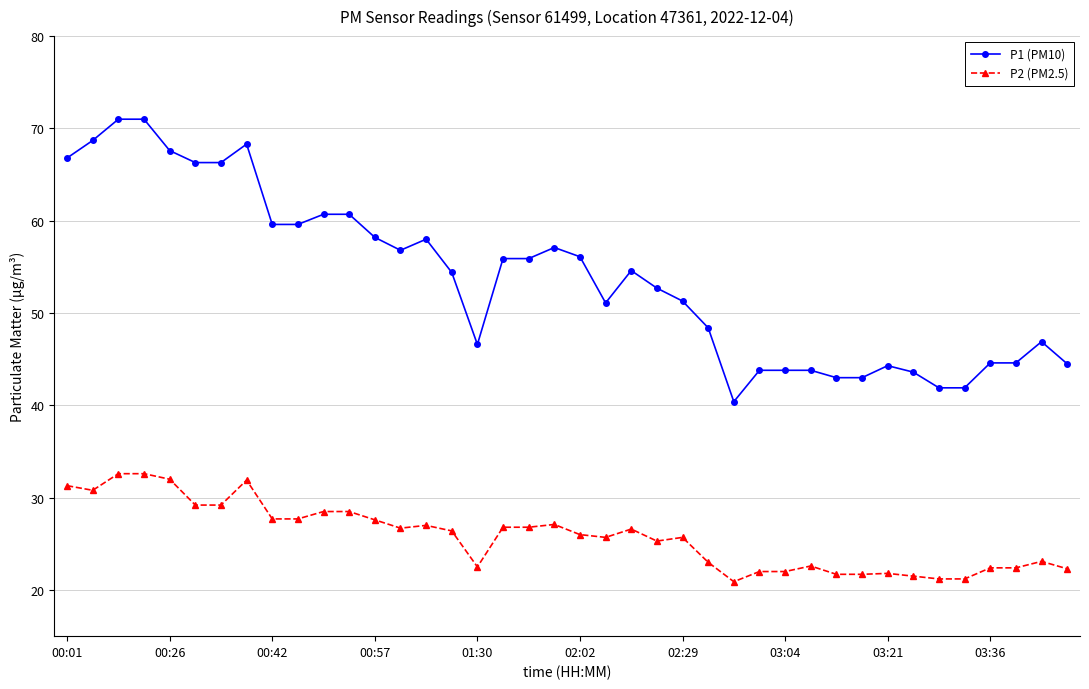

Count the number of data series in this chart.

2